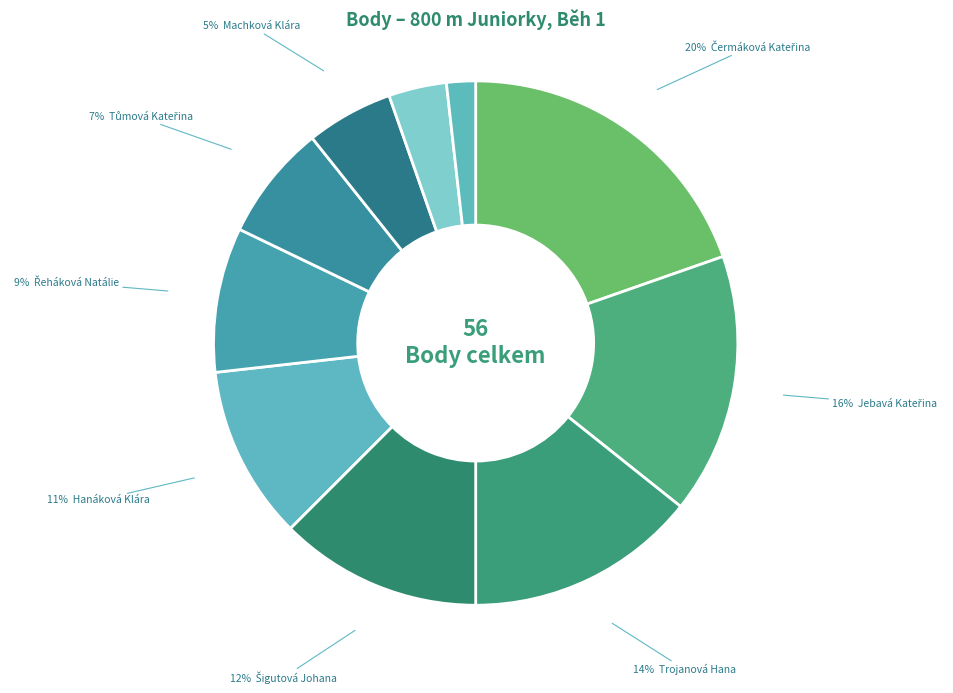

How many segments does this pie chart have?

10